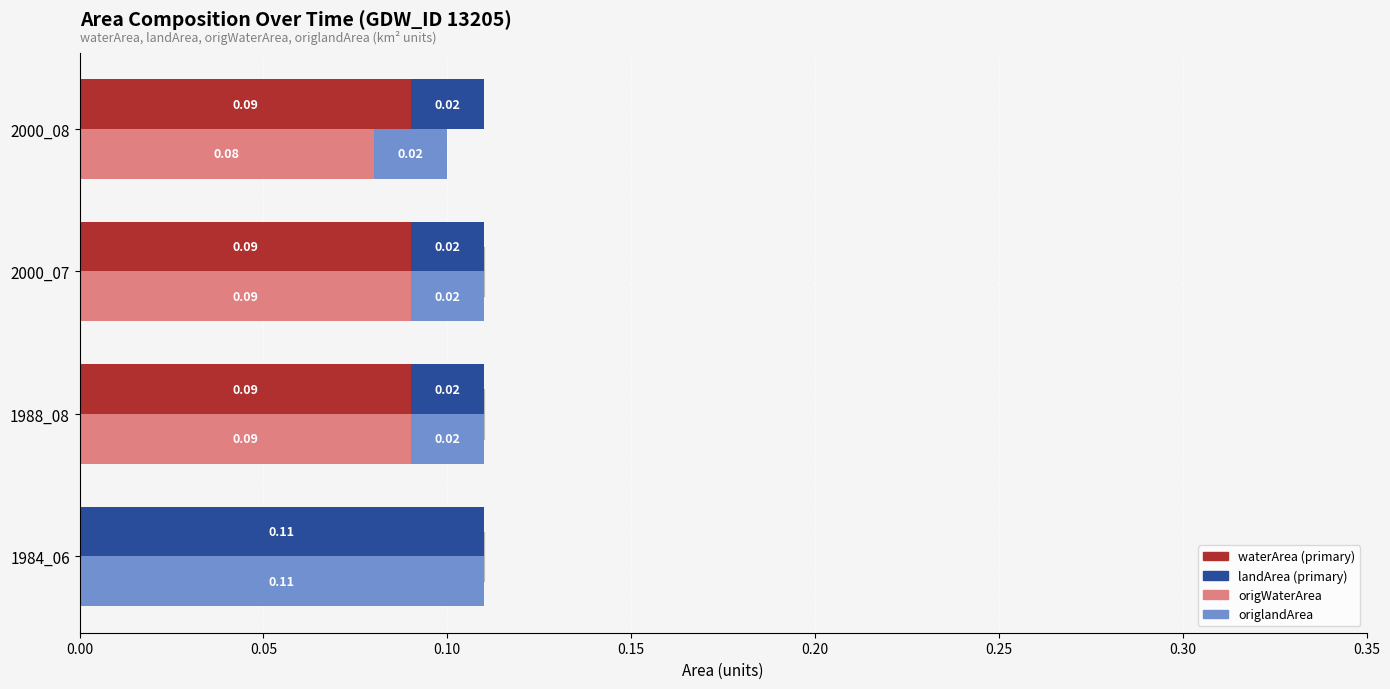

How many groups of bars are there?

4